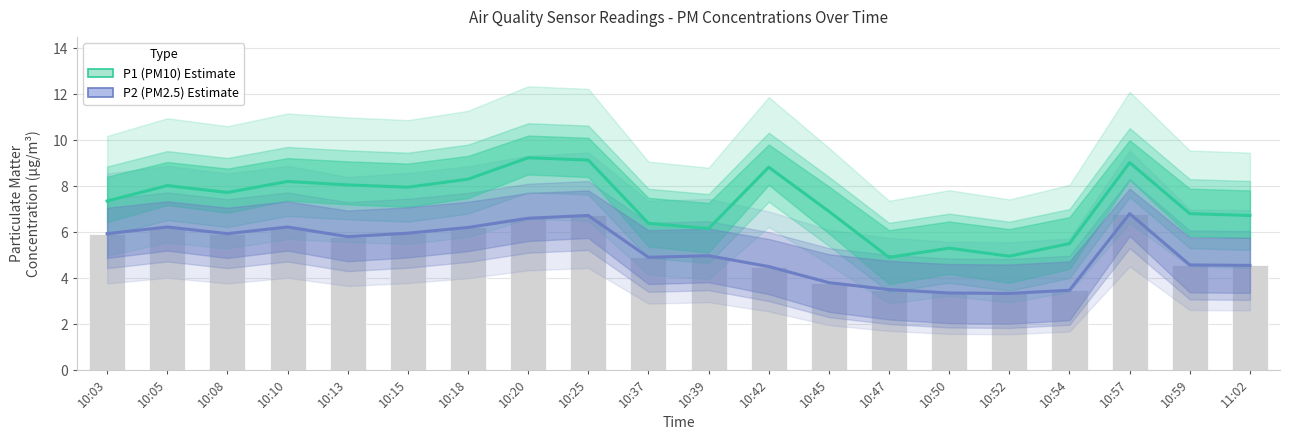

What is the average value of the P1 (PM10) series?

7.3